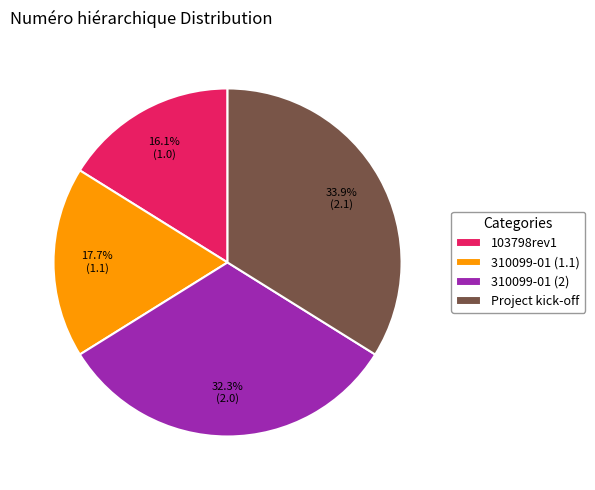

Approximately how many times larger is the value at 310099-01 (2) compared to 103798rev1?

2.0